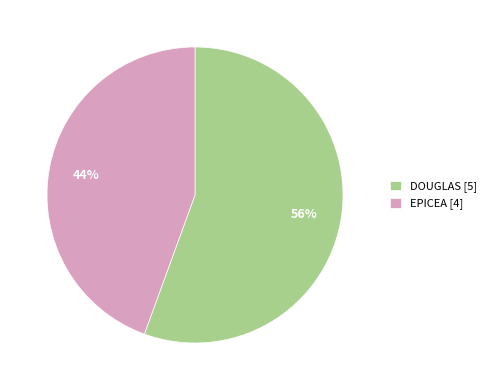

Does DOUGLAS account for over 50% of the chart?

Yes